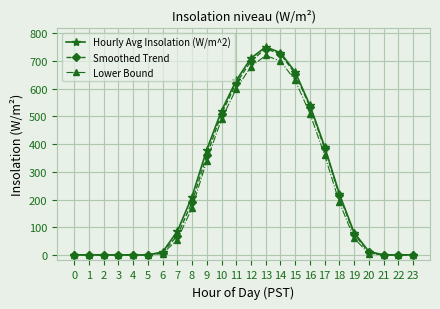

The Lower Bound series shows 238.5 at 3. True or false?

False